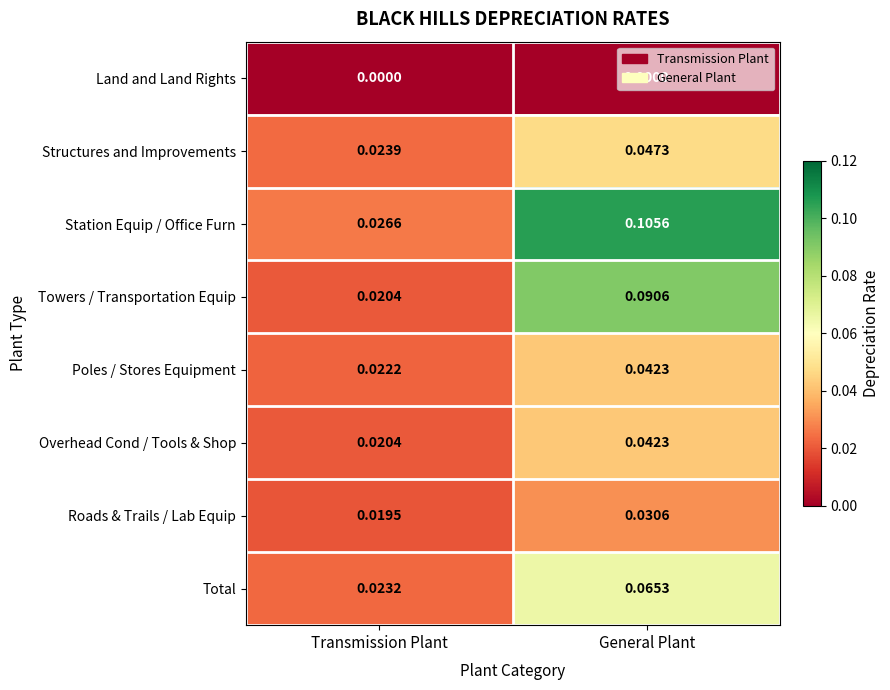

At which category is the sum across all series the highest?

General Plant